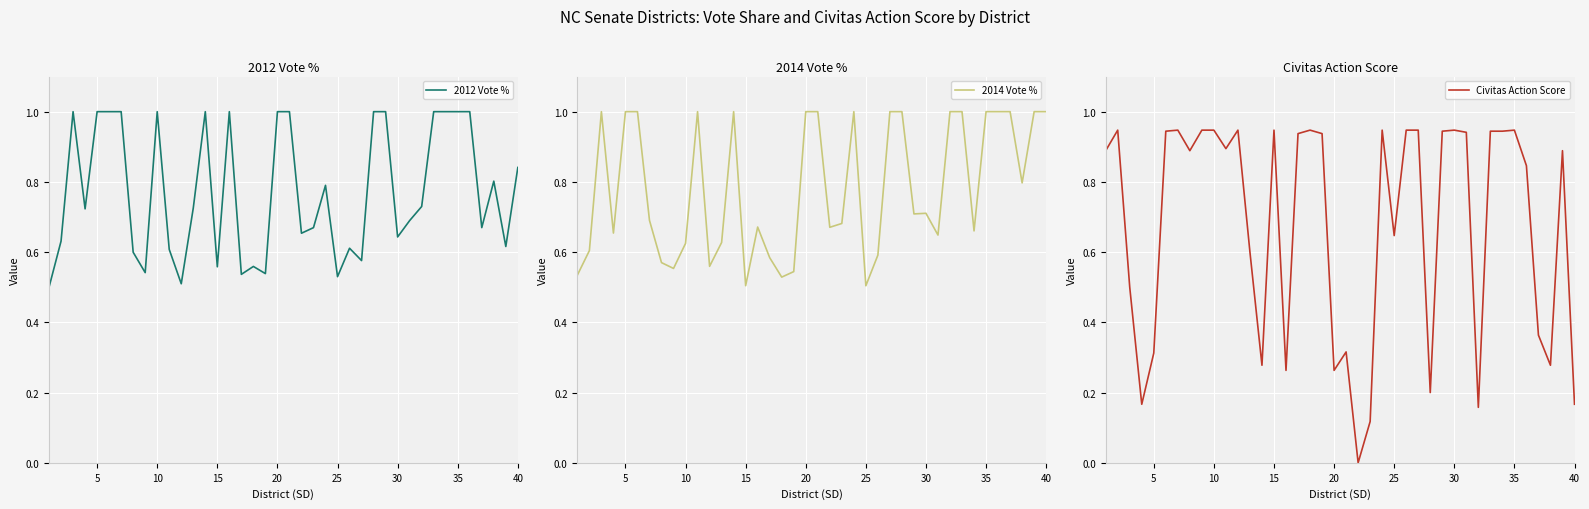

Reading right to left, what are all the values shown in this chart?

2012 Vote %: 0.8	0.6	0.8	0.7	1.0	1.0	1.0	1.0	0.7	0.7	0.6	1.0	1.0	0.6	0.6	0.5	0.8	0.7	0.7	1.0	1.0	0.5	0.6	0.5	1.0	0.6	1.0	0.7	0.5	0.6	1.0	0.5	0.6	1.0	1.0	1.0	0.7	1.0	0.6	0.5
2014 Vote %: 1.0	1.0	0.8	1.0	1.0	1.0	0.7	1.0	1.0	0.6	0.7	0.7	1.0	1.0	0.6	0.5	1.0	0.7	0.7	1.0	1.0	0.5	0.5	0.6	0.7	0.5	1.0	0.6	0.6	1.0	0.6	0.6	0.6	0.7	1.0	1.0	0.7	1.0	0.6	0.5
Civitas Action Score: 0.2	0.9	0.3	0.4	0.8	0.9	0.9	0.9	0.2	0.9	0.9	0.9	0.2	0.9	0.9	0.6	0.9	0.1	0.0	0.3	0.3	0.9	0.9	0.9	0.3	0.9	0.3	0.6	0.9	0.9	0.9	0.9	0.9	0.9	0.9	0.3	0.2	0.5	0.9	0.9